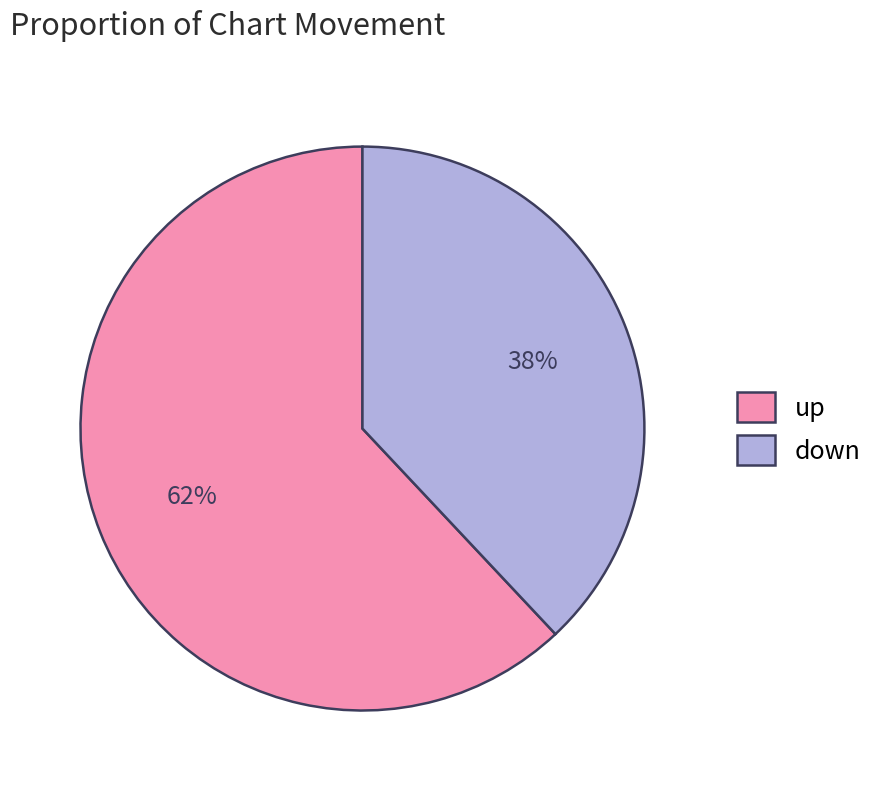

What is the ratio of the value at up to the value at down?

1.6